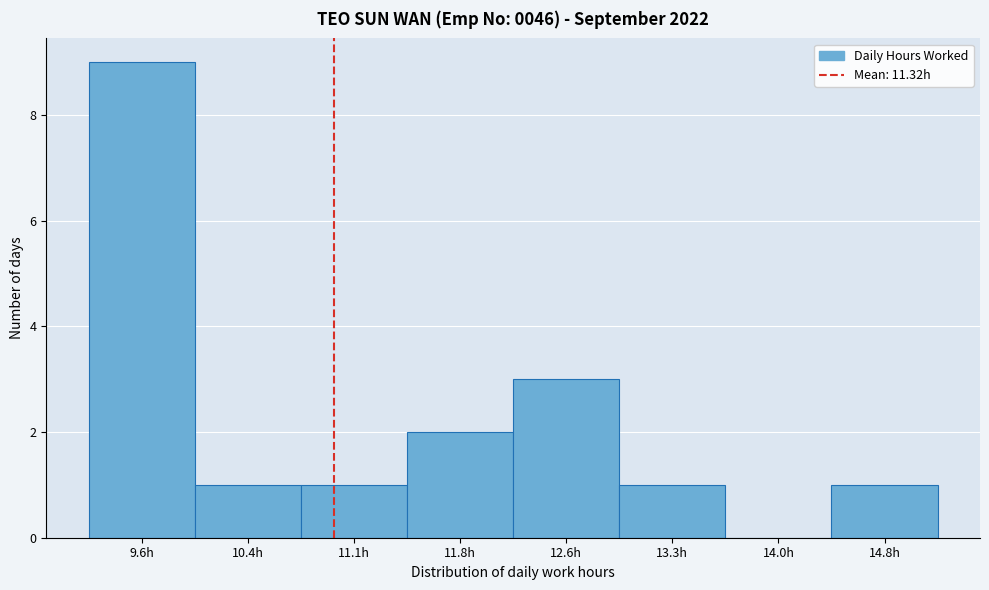

Reading right to left, extract all data points from this chart.

14.8h=1	14.0h=0	13.3h=1	12.6h=3	11.8h=2	11.1h=1	10.4h=1	9.6h=9